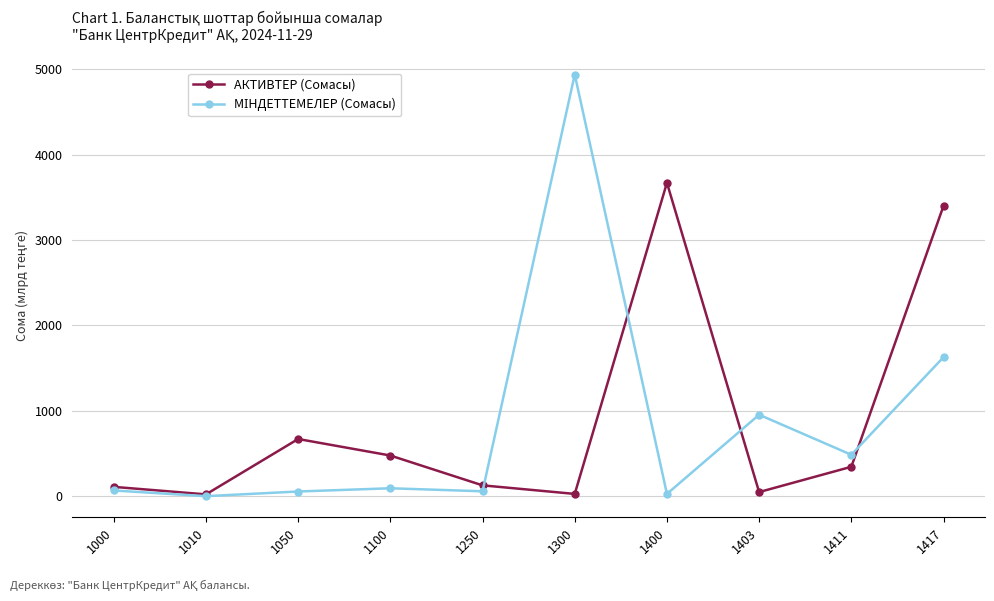

Which category has the highest value across all series?

1300